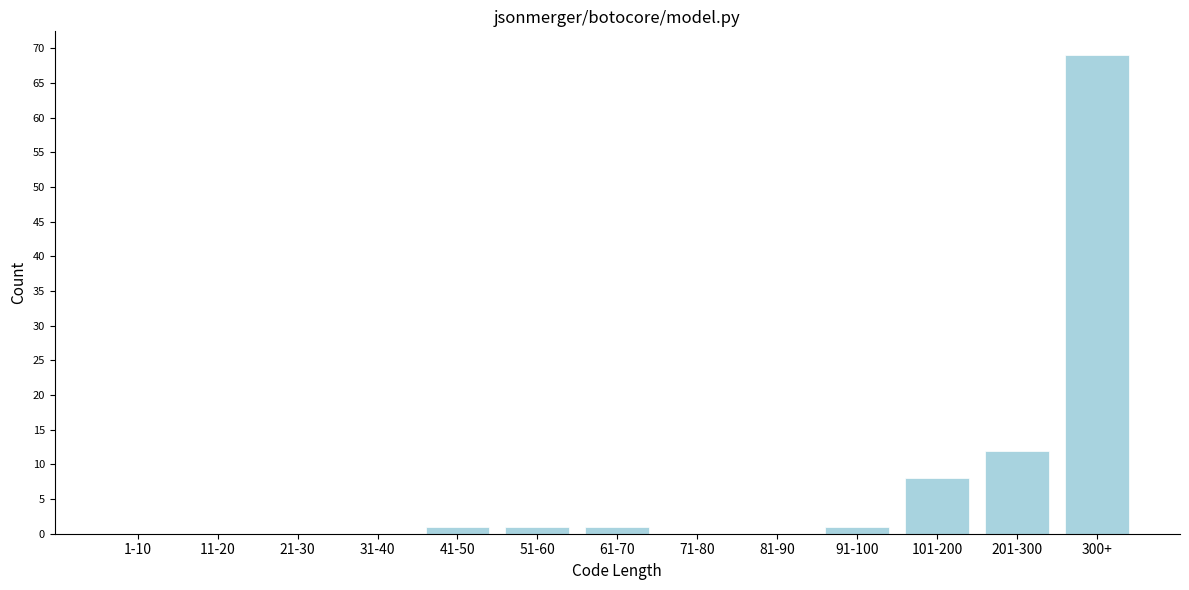

Reading left to right, extract all data points from this chart.

1-10=0	11-20=0	21-30=0	31-40=0	41-50=1	51-60=1	61-70=1	71-80=0	81-90=0	91-100=1	101-200=8	201-300=12	300+=69